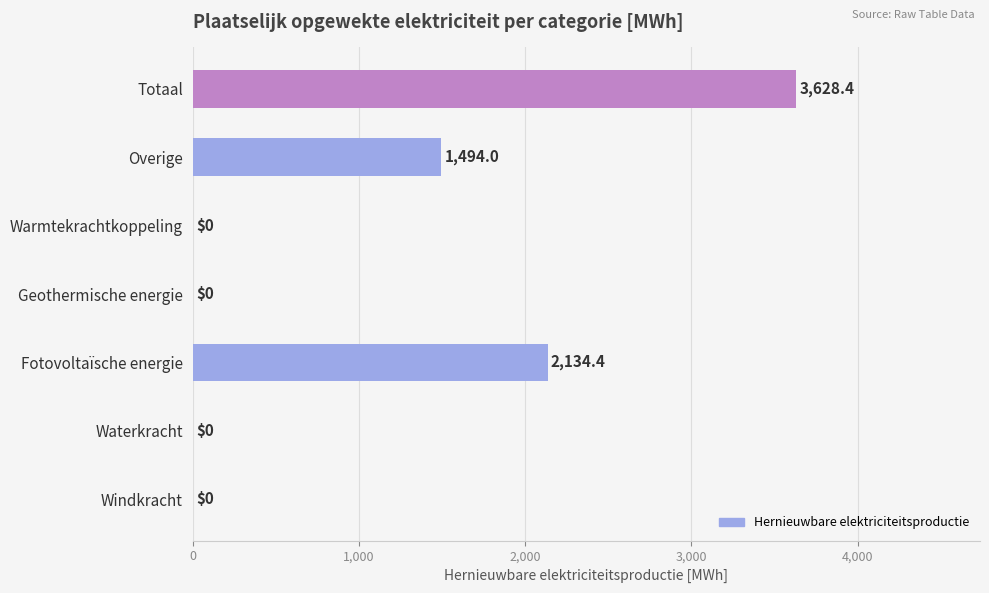

Is it true that the value at Warmtekrachtkoppeling is 0.0?

True